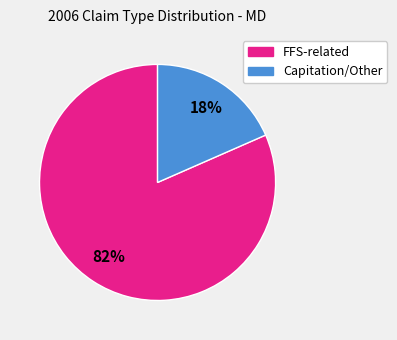

Does any single category account for the majority?

Yes